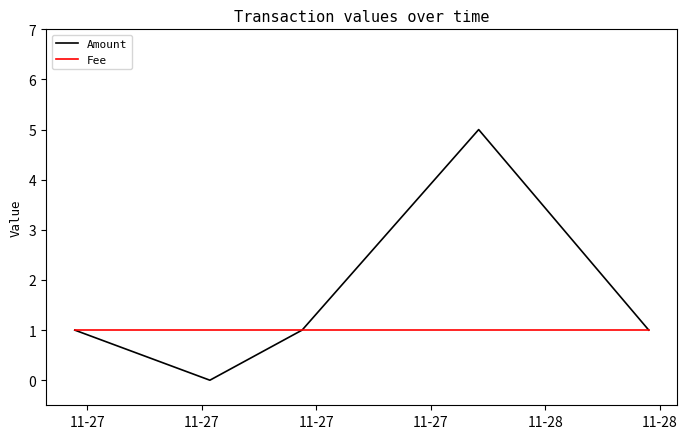

Which series has the largest total across all categories?

Amount